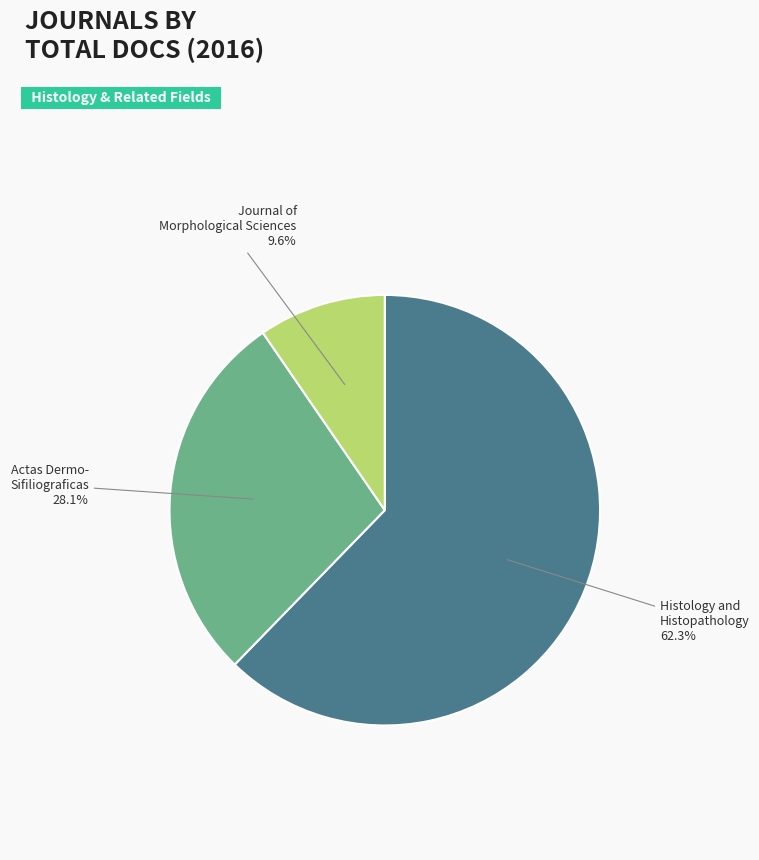

Is there a majority slice in this chart?

Yes